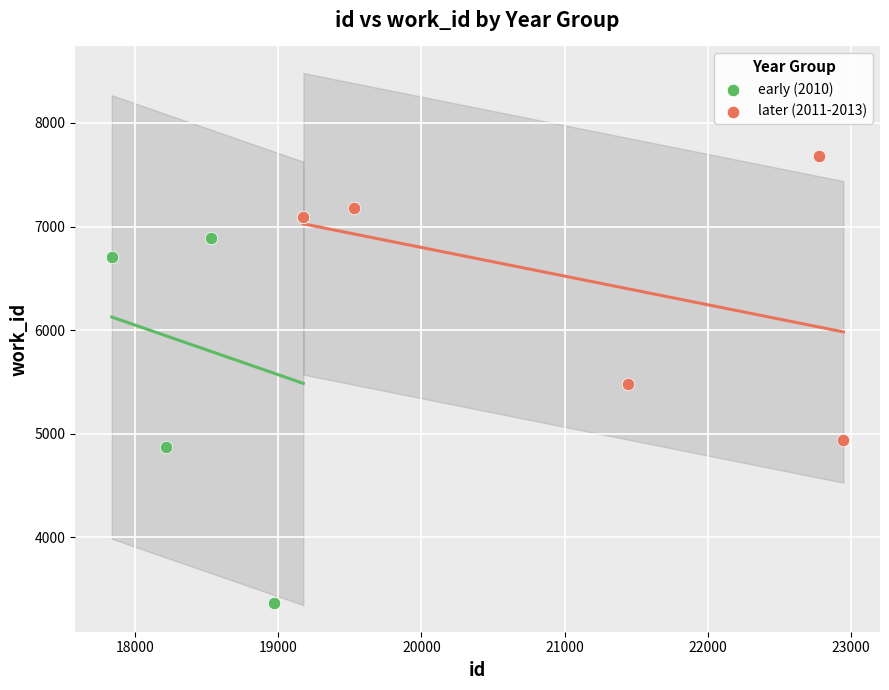

Which series has the widest spread of Y values?

early (2010)